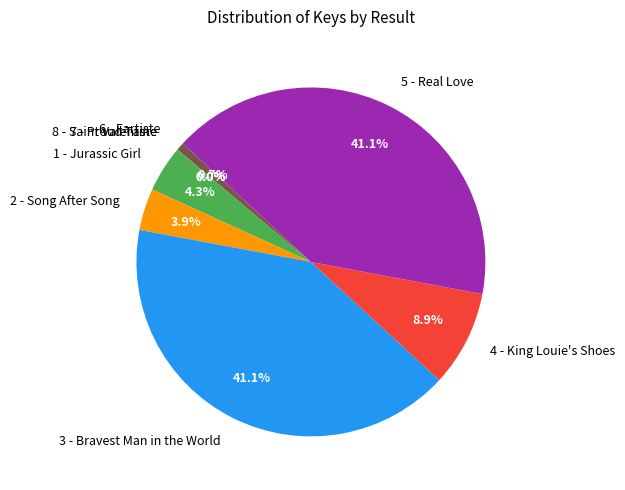

To the nearest percent, what percentage of the pie is 6 - Fartiste?

1%